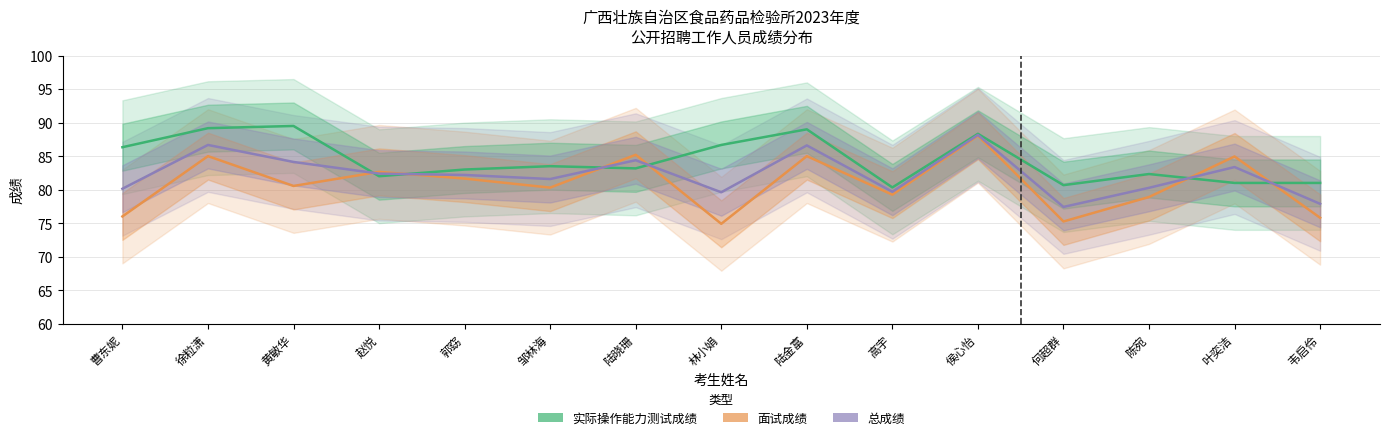

How many series are shown in this chart?

3